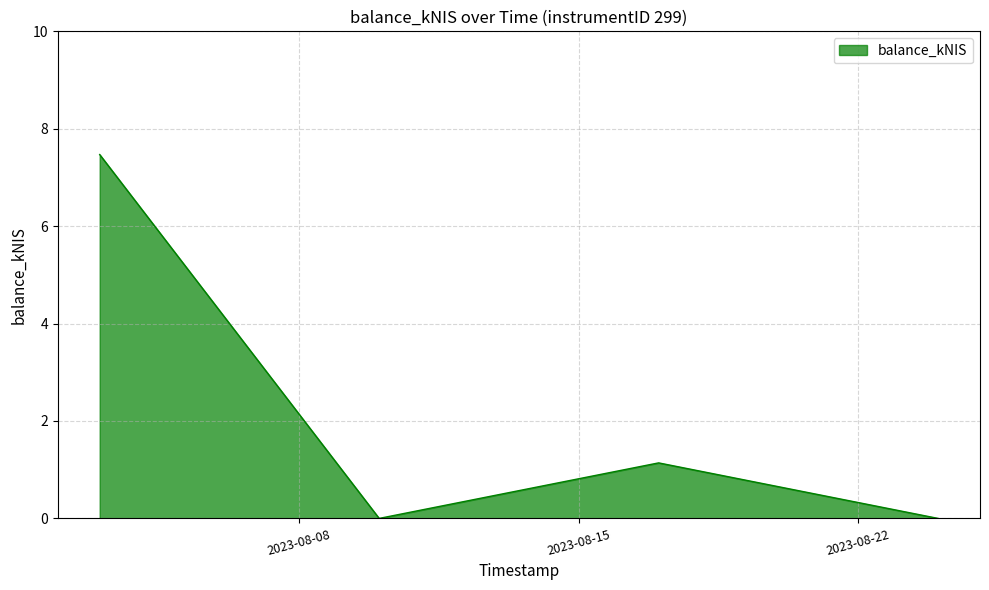

What is the maximum value shown in the chart?

7.5